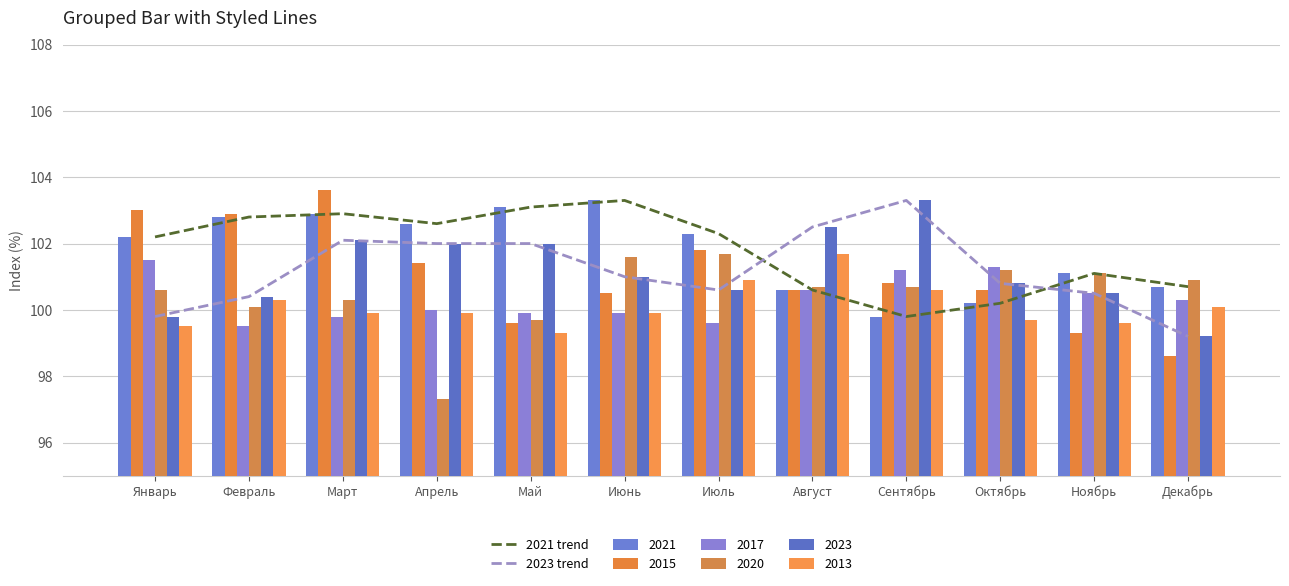

What is the spread (max minus min) of values at Октябрь?

0.6